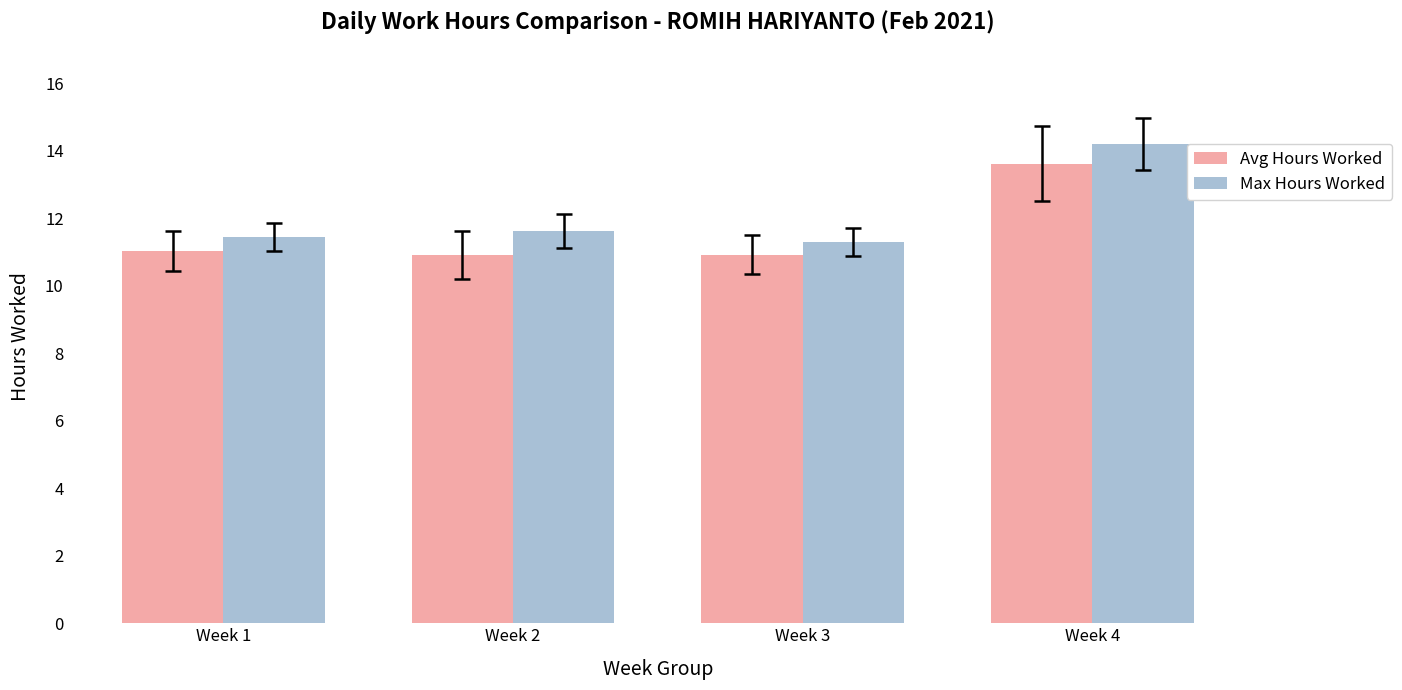

Reading left to right, extract all data points from this chart.

Avg Hours Worked: 11.0	10.9	10.9	13.6
Max Hours Worked: 11.5	11.6	11.3	14.2